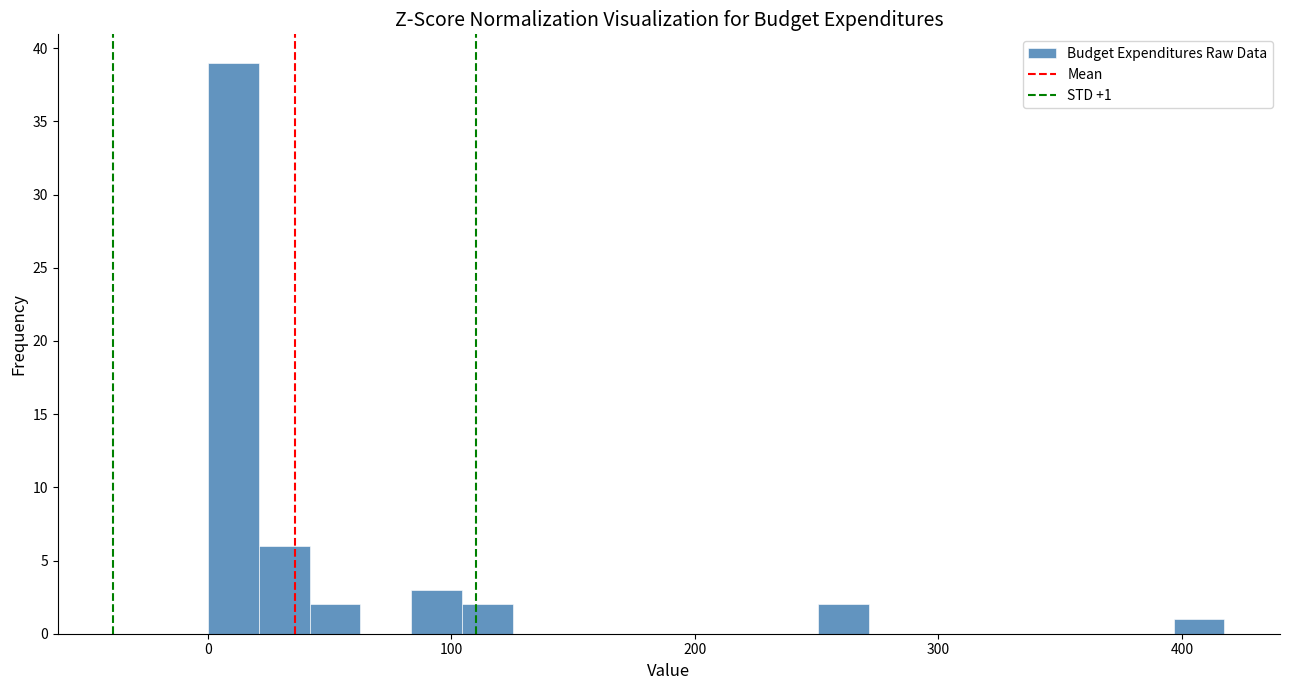

Read against the x-axis, roughly where is the centre of the tallest bar?

10